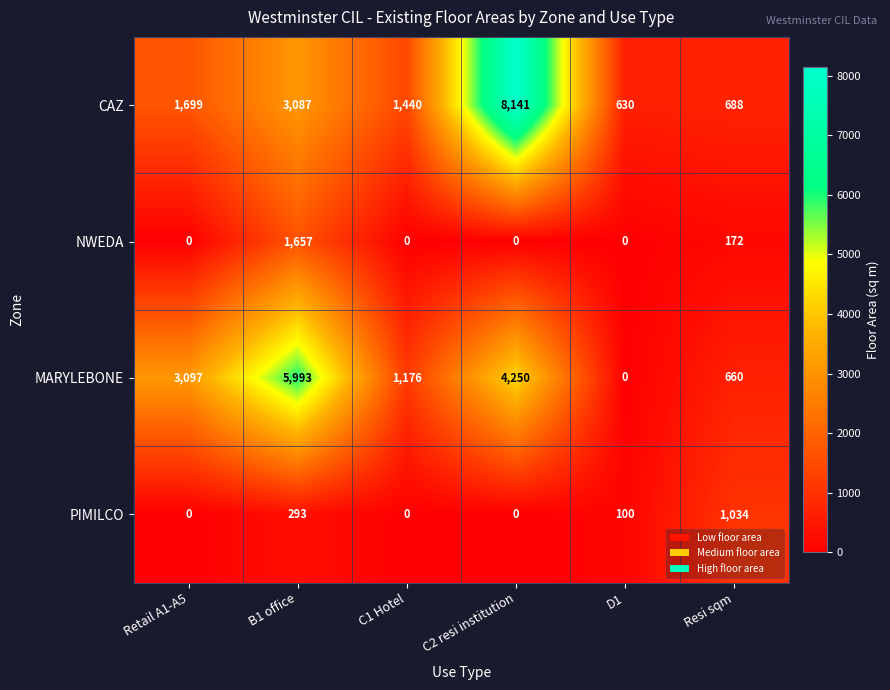

At how many categories does at least one series exceed 4144?

2